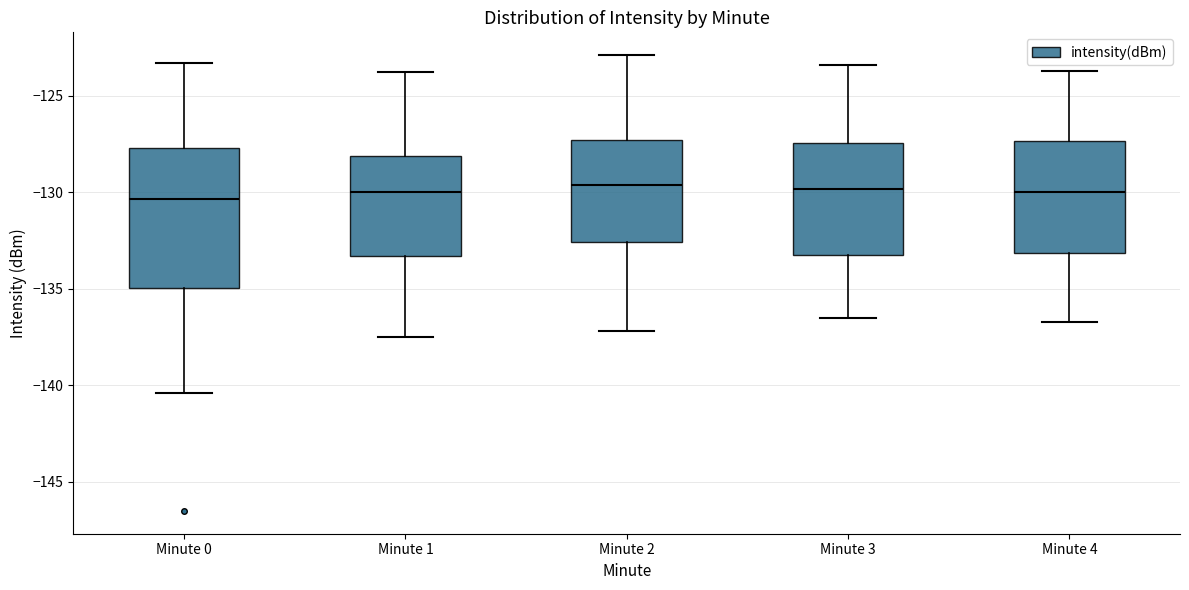

Reading left to right, read every box against the y-axis: the position of its median line, the range the box covers, and the ends of its whiskers. The values are not printed on the chart, so give them approximately, as read against the axis.

Minute 0: median -130.5, box -135.0 to -127.5, whiskers -140.5 to -123.5
Minute 1: median -130.0, box -133.5 to -128.0, whiskers -137.5 to -124.0
Minute 2: median -129.5, box -132.5 to -127.5, whiskers -137.0 to -123.0
Minute 3: median -130.0, box -133.0 to -127.5, whiskers -136.5 to -123.5
Minute 4: median -130.0, box -133.0 to -127.5, whiskers -136.5 to -123.5